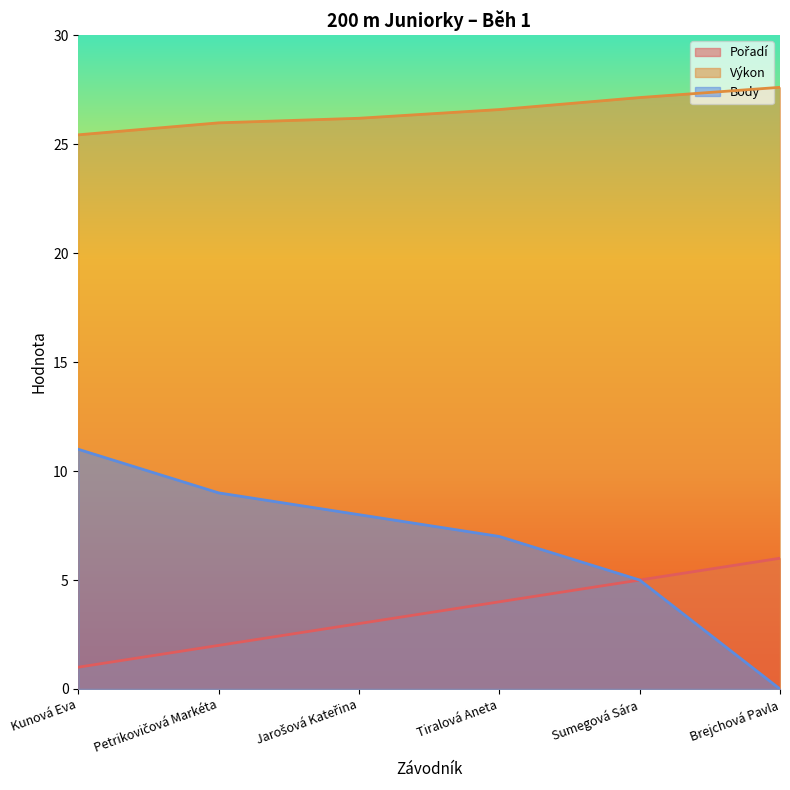

How many lines are shown in the chart?

3